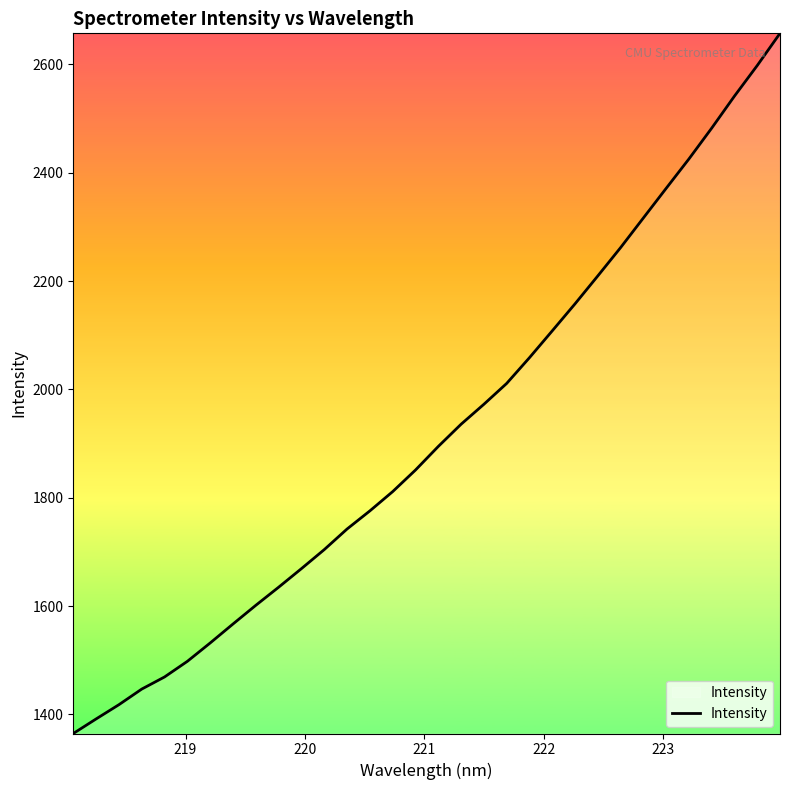

What is the difference between the maximum and minimum values?

1292.7